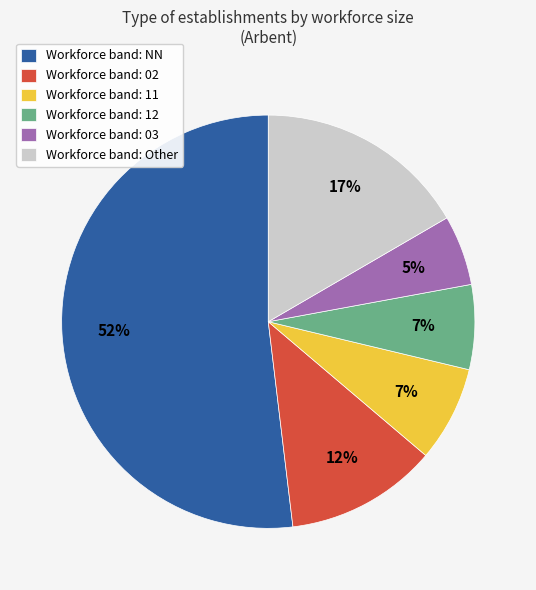

Is it true that Workforce band: Other is 30% of the pie?

False